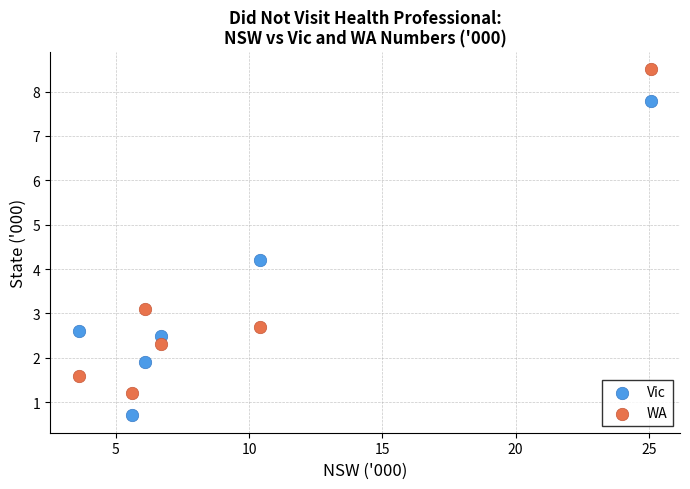

Which series contains the lowest Y value?

Vic